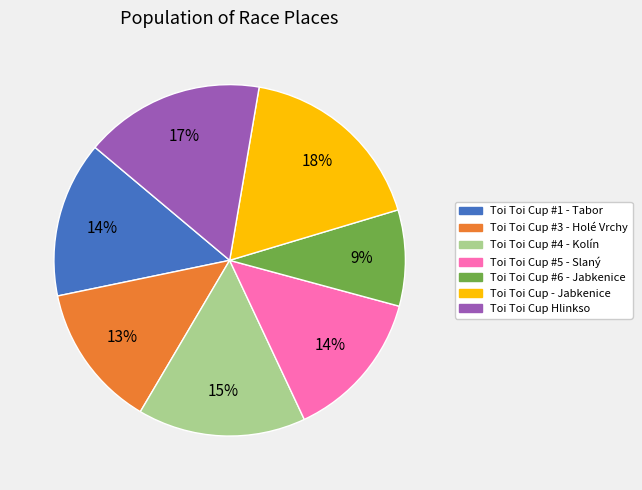

Combined, do Toi Toi Cup #1 - Tabor and Toi Toi Cup Hlinkso account for over 50%?

No